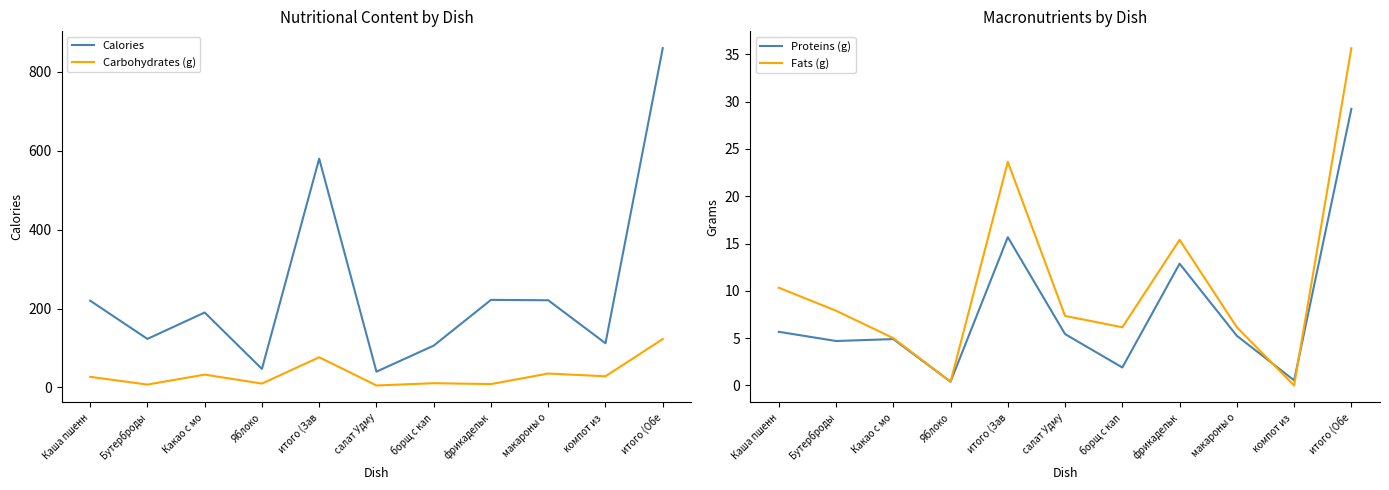

At which label does Carbohydrates (g) reach its peak?

итого (Обе